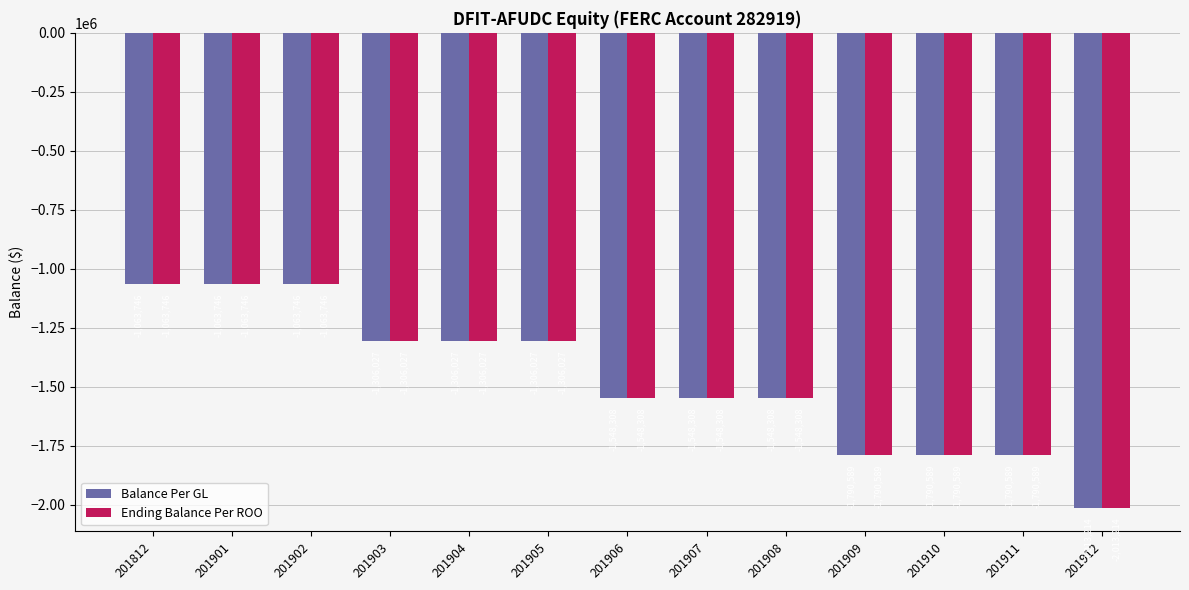

Where does the Ending Balance Per ROO series first go above -1548308?

201812